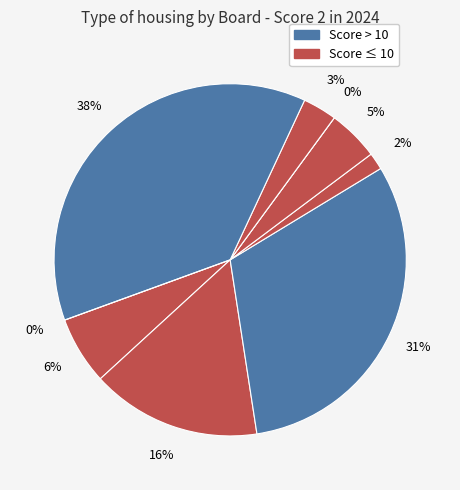

How many segments does this pie chart have?

9